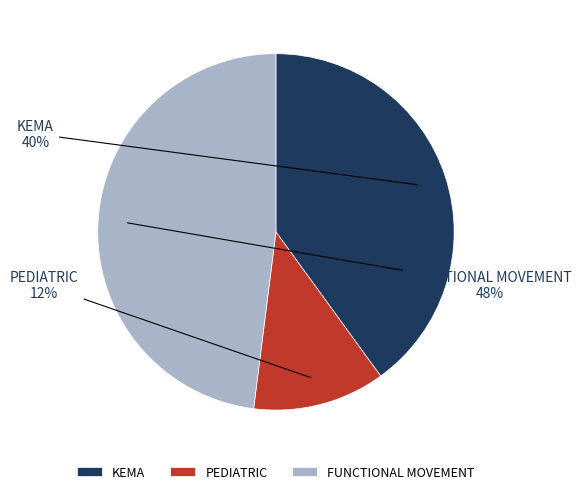

Combined, do PEDIATRIC and FUNCTIONAL MOVEMENT account for over 50%?

Yes